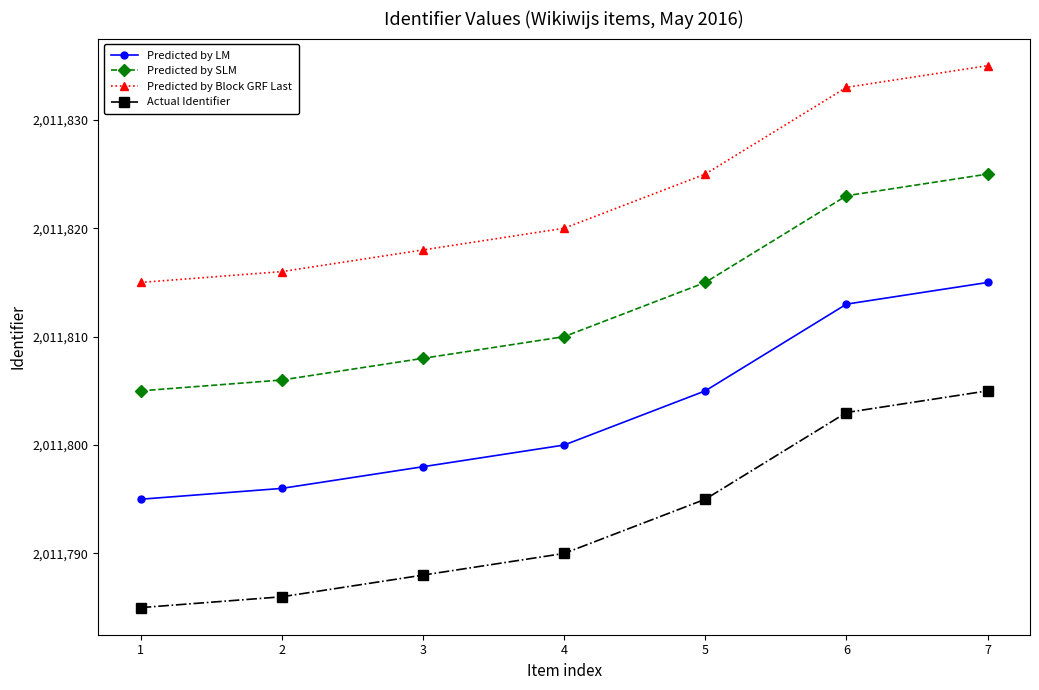

Does the chart have visible grid lines?

No